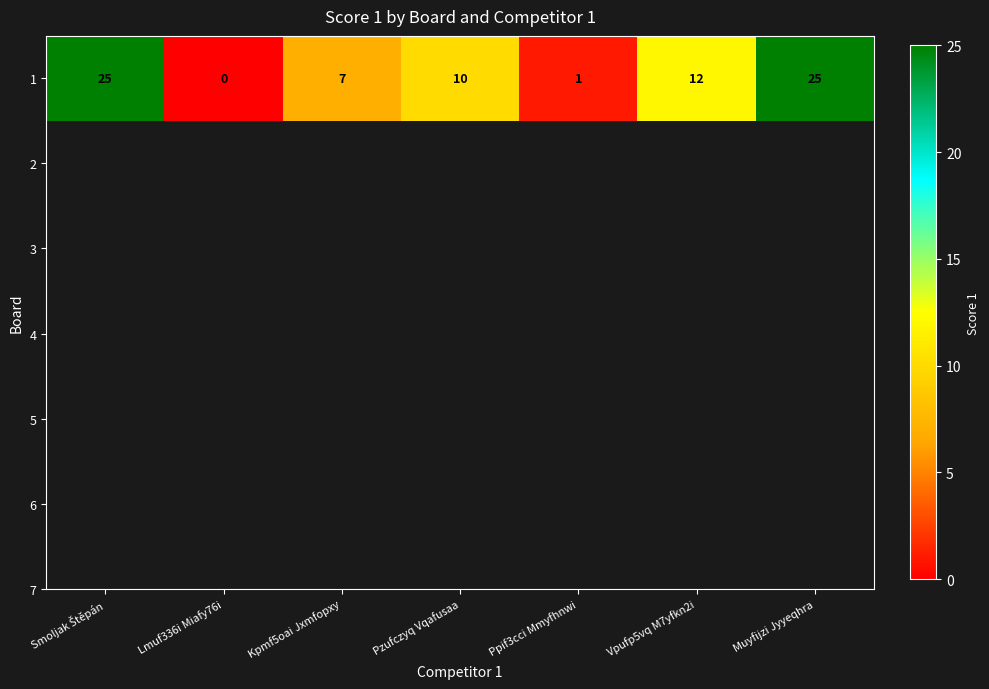

Where does the data first go above 10?

Smoljak Štěpán